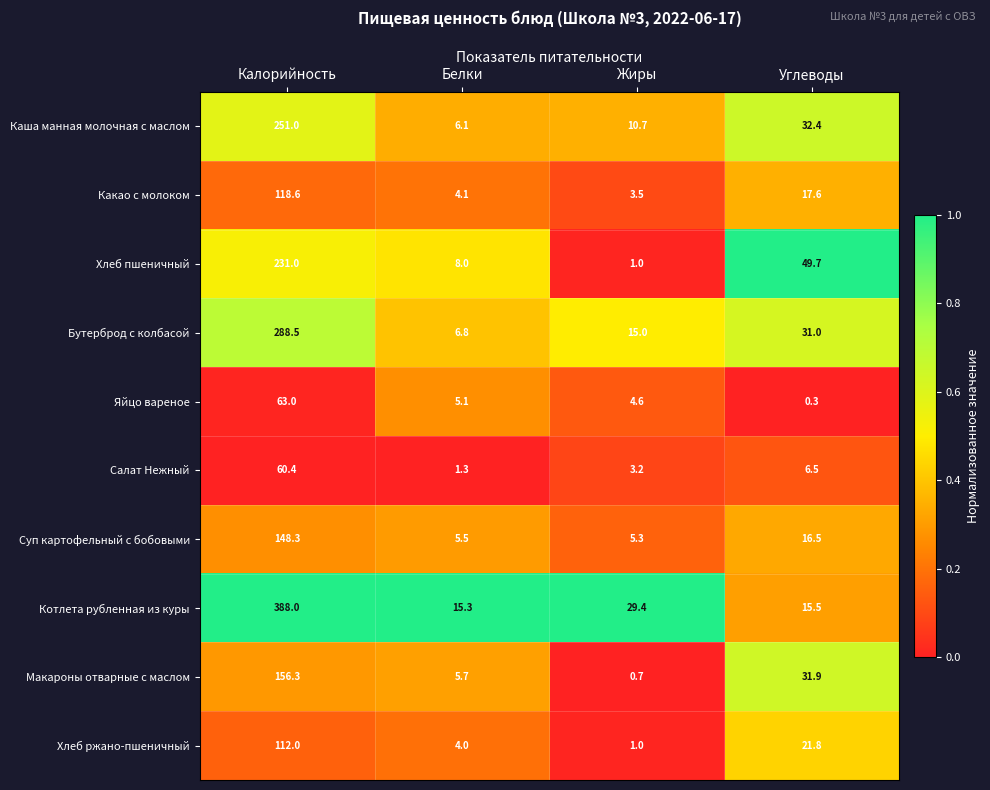

What is the difference between the Хлеб пшеничный values at Жиры and Калорийность?

230.0